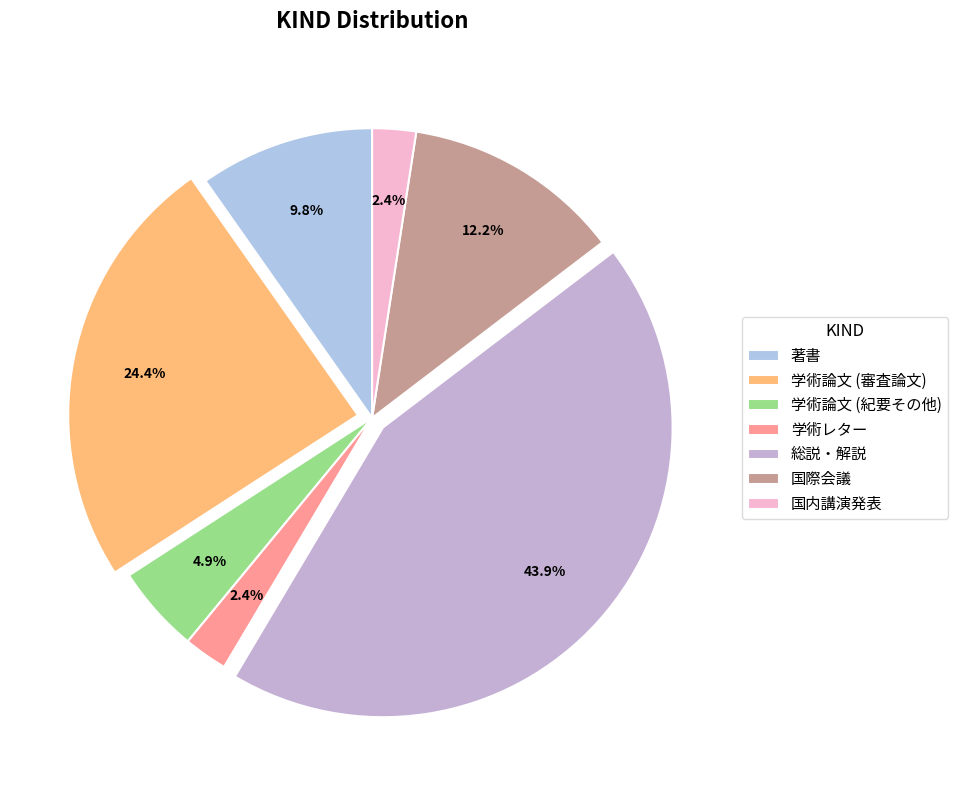

Combined, do 国際会議 and 学術論文 (紀要その他) account for over 50%?

No